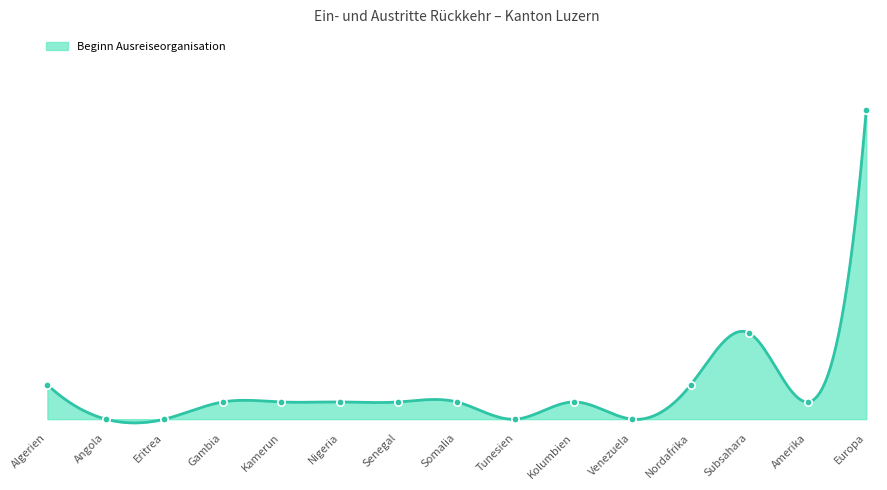

Which series reaches the minimum Y coordinate?

Beginn Ausreiseorganisation